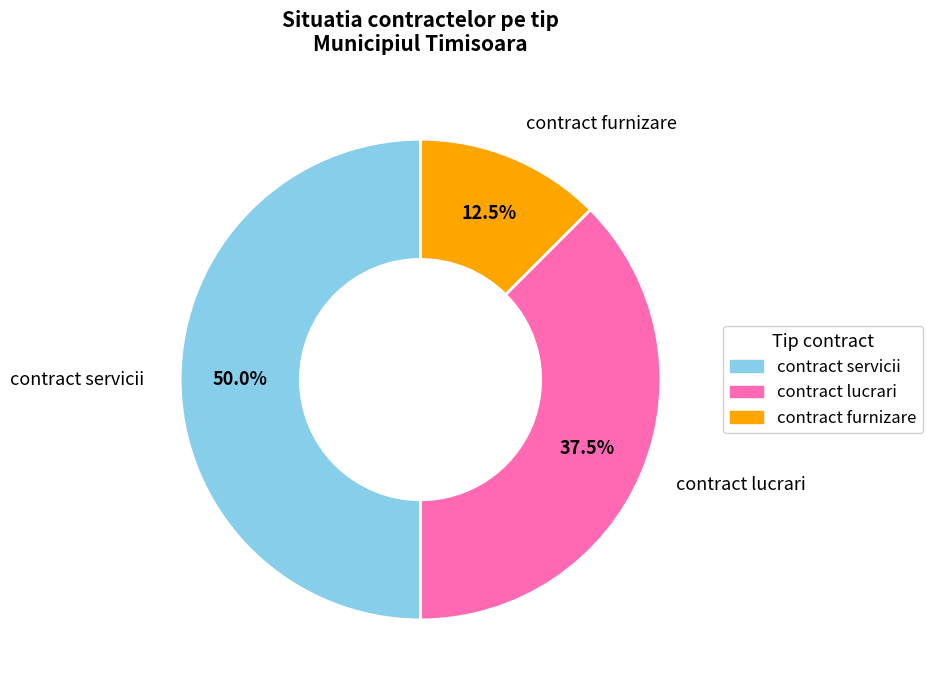

What is the ratio of the value at contract servicii to the value at contract furnizare?

4.0